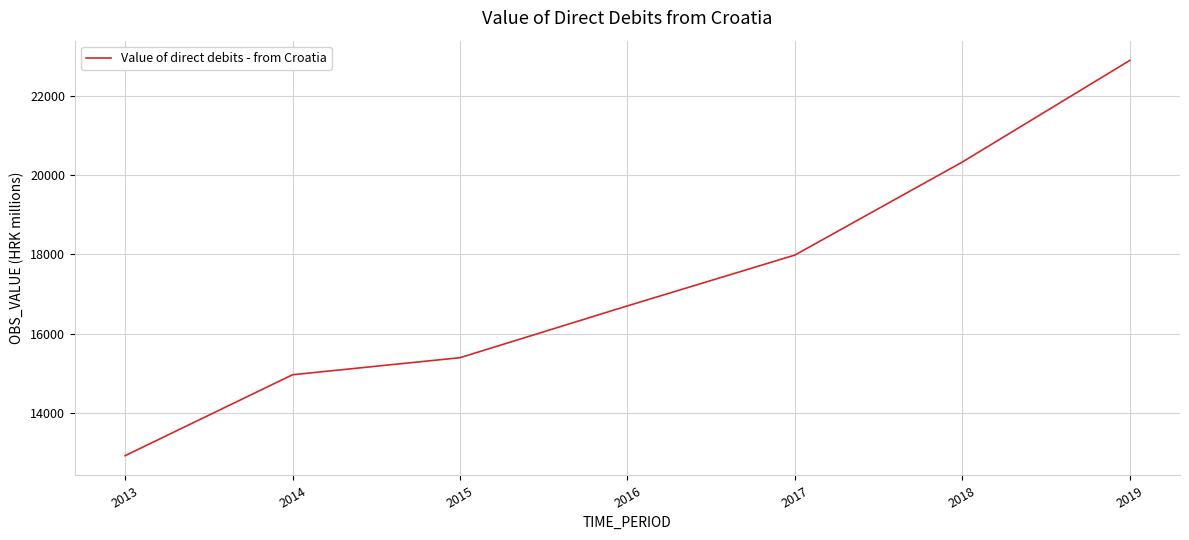

What is the difference between the maximum and minimum values?

9974.6